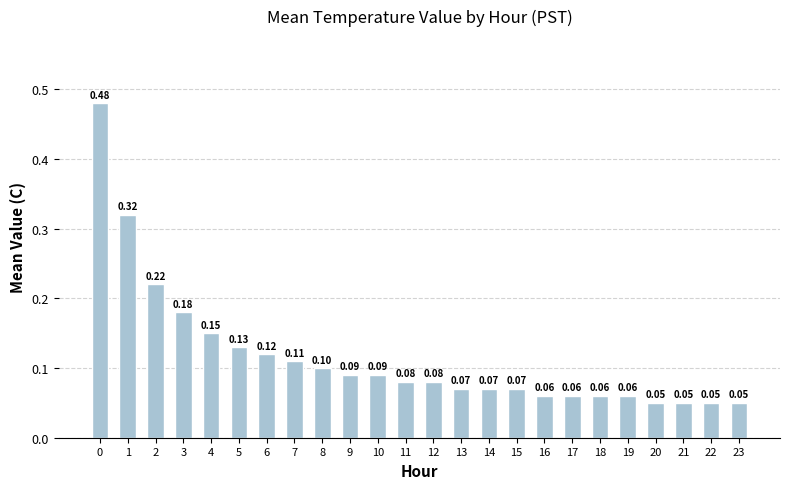

What is the sum of all values?

2.8